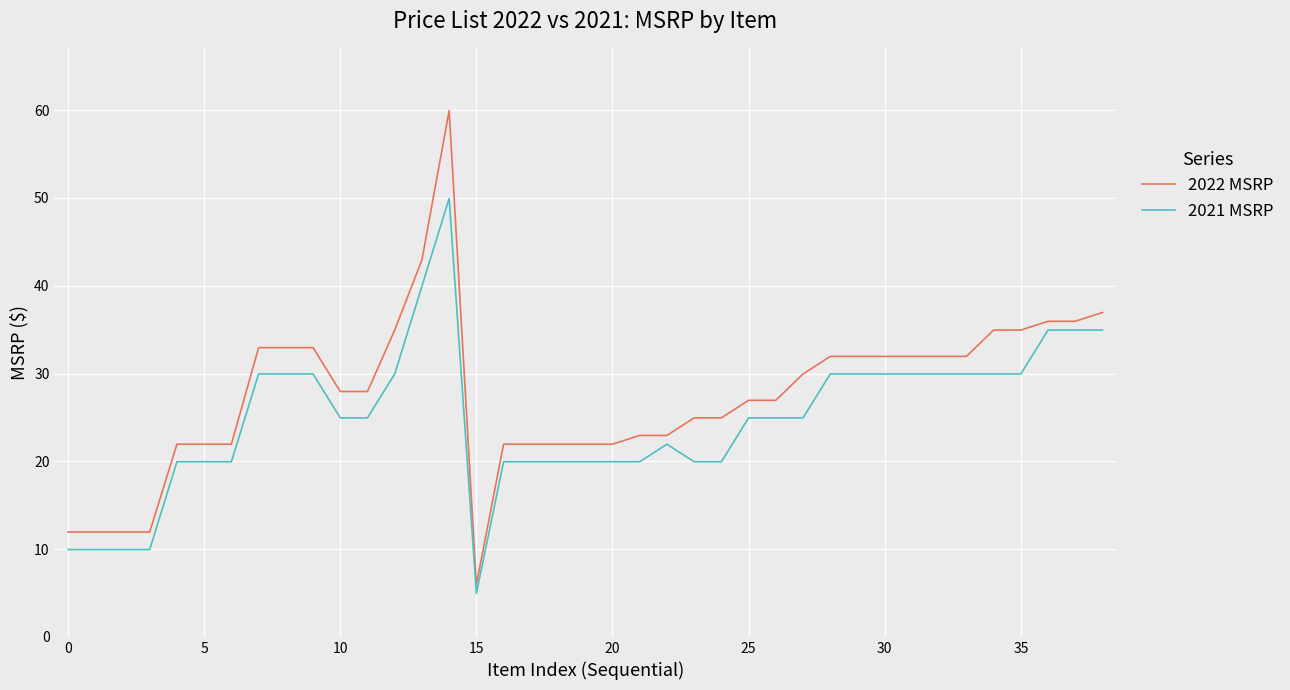

What are all the series names shown in the legend?

2022 MSRP, 2021 MSRP